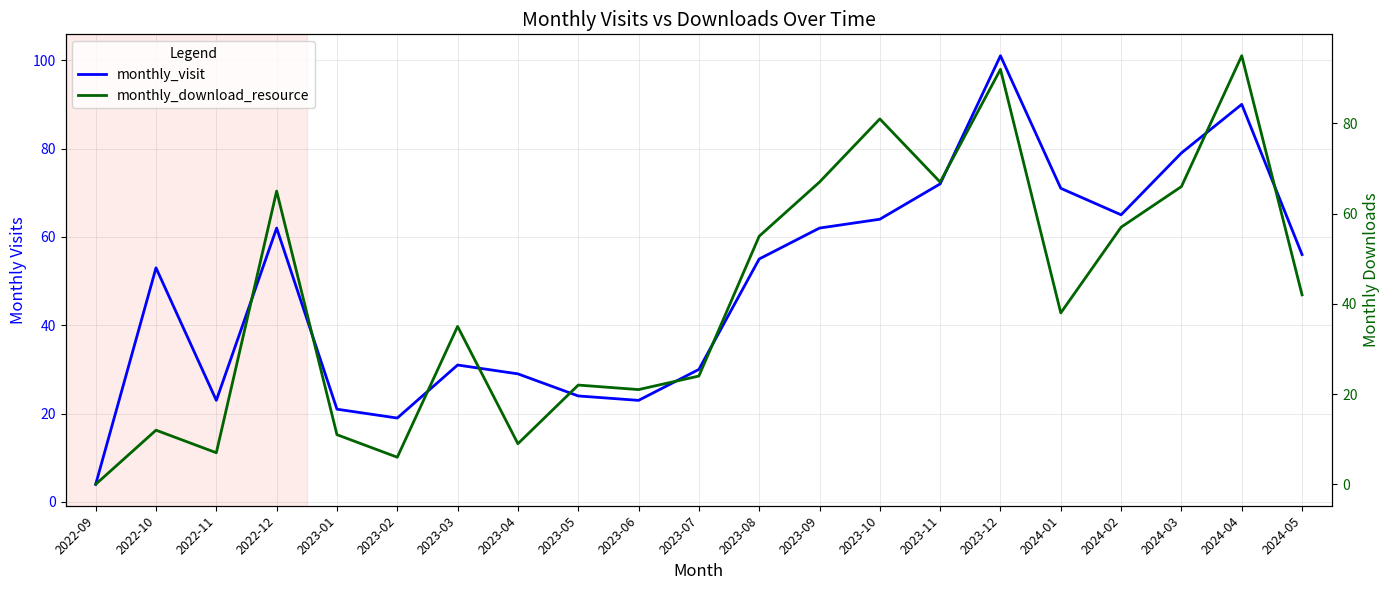

Is it true that monthly_visit equals 29 at 2023-04?

True